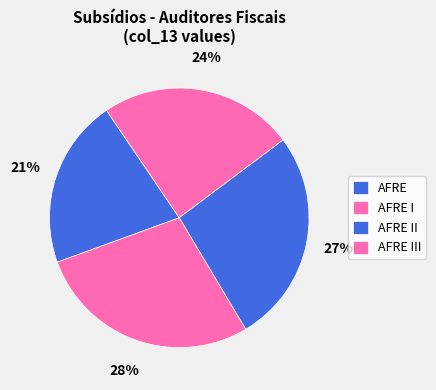

Is there a majority slice in this chart?

No